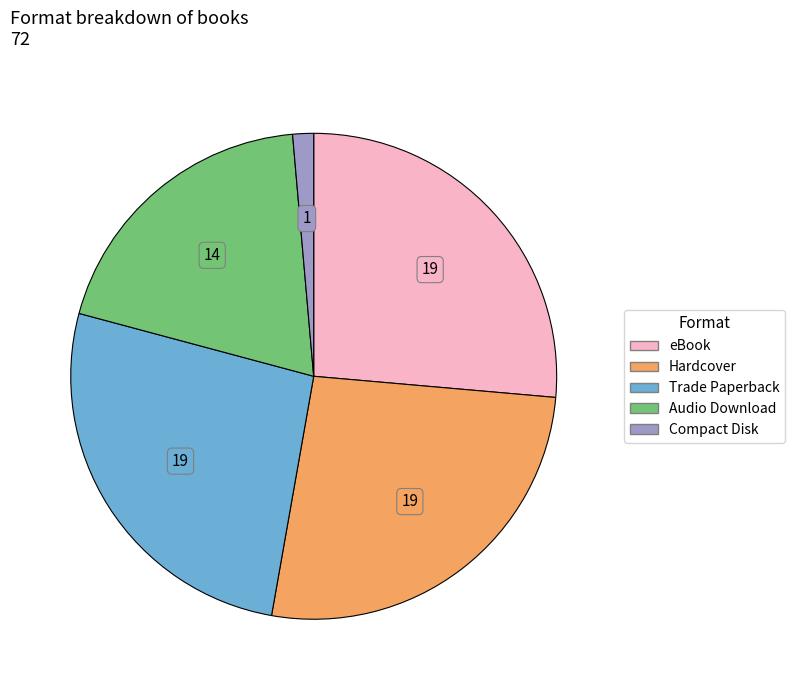

Count the number of slices in the pie.

5